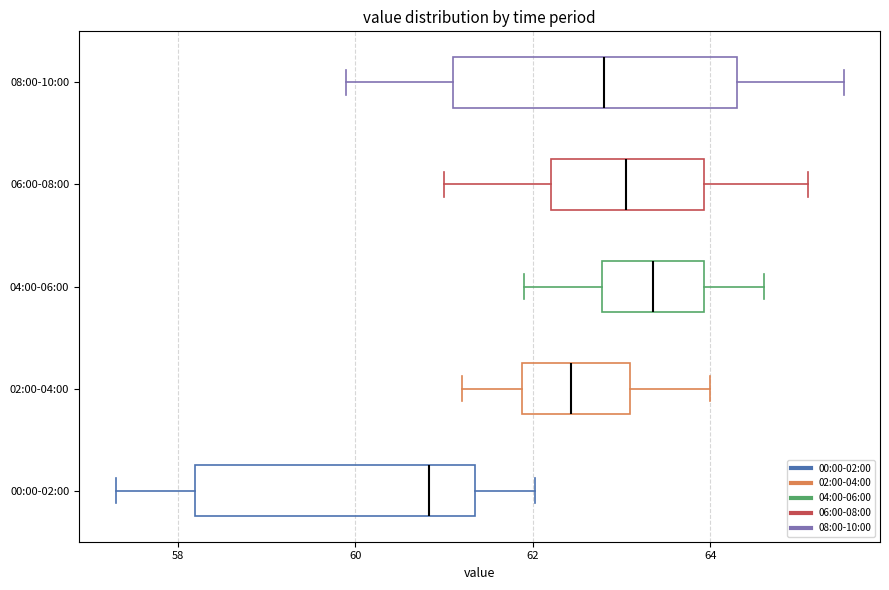

Where does the right whisker of the box for 06:00-08:00 end on the x-axis? The values are not printed on the chart, so give them approximately, as read against the axis.

65.2